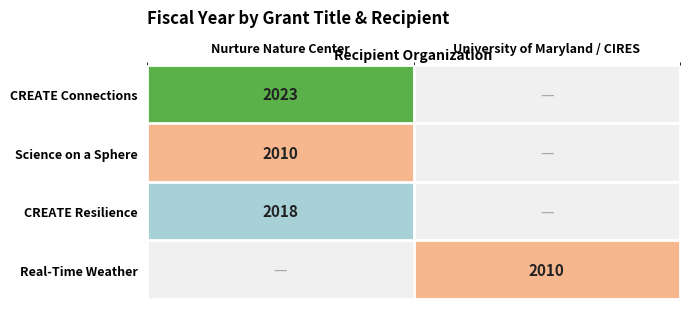

The Real-Time Weather series shows 3179 at University of Maryland / CIRES. True or false?

False